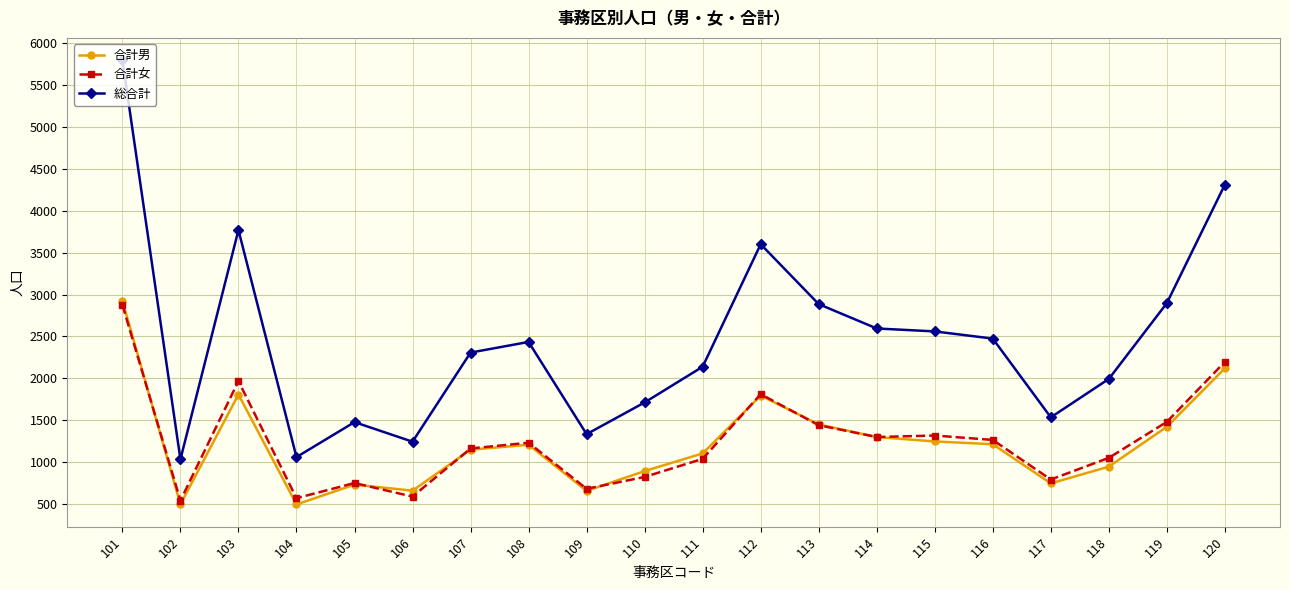

True or false: 合計男 and 総合計 intersect in this chart.

False